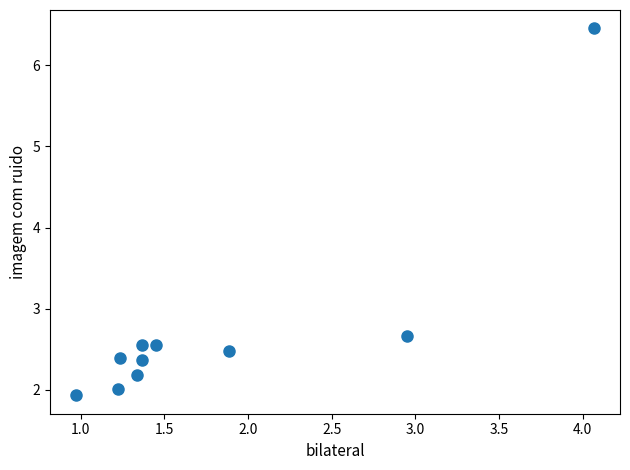

What Y value in the scatter plot is closest to 4?

2.7